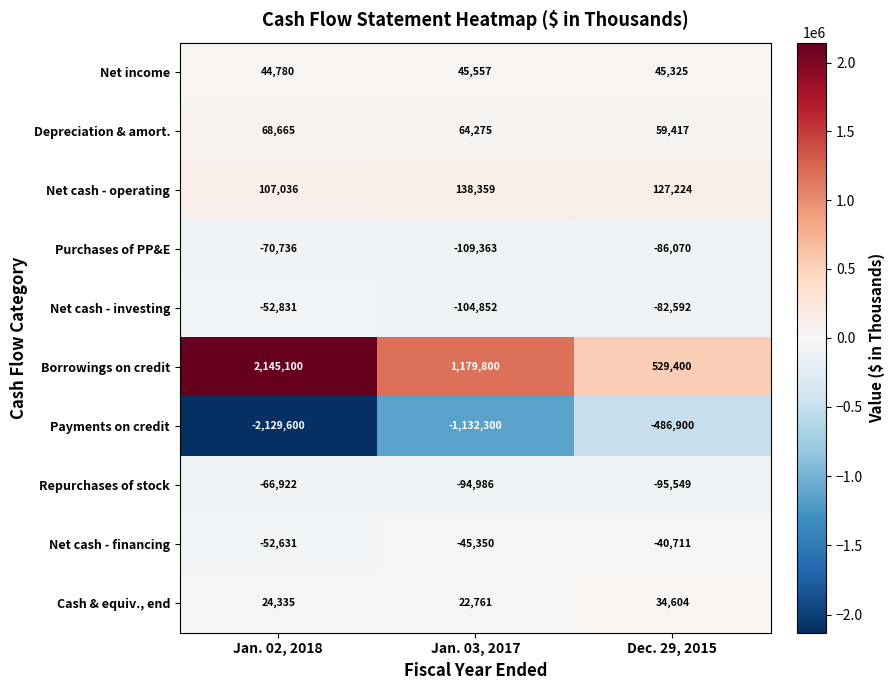

Reading left to right, extract all data points from this chart.

Net income: Jan. 02, 2018=44780	Jan. 03, 2017=45557	Dec. 29, 2015=45325
Depreciation & amort.: Jan. 02, 2018=68665	Jan. 03, 2017=64275	Dec. 29, 2015=59417
Net cash - operating: Jan. 02, 2018=107036	Jan. 03, 2017=138359	Dec. 29, 2015=127224
Purchases of PP&E: Jan. 02, 2018=-70736	Jan. 03, 2017=-109363	Dec. 29, 2015=-86070
Net cash - investing: Jan. 02, 2018=-52831	Jan. 03, 2017=-104852	Dec. 29, 2015=-82592
Borrowings on credit: Jan. 02, 2018=2145100	Jan. 03, 2017=1179800	Dec. 29, 2015=529400
Payments on credit: Jan. 02, 2018=-2129600	Jan. 03, 2017=-1132300	Dec. 29, 2015=-486900
Repurchases of stock: Jan. 02, 2018=-66922	Jan. 03, 2017=-94986	Dec. 29, 2015=-95549
Net cash - financing: Jan. 02, 2018=-52631	Jan. 03, 2017=-45350	Dec. 29, 2015=-40711
Cash & equiv., end: Jan. 02, 2018=24335	Jan. 03, 2017=22761	Dec. 29, 2015=34604